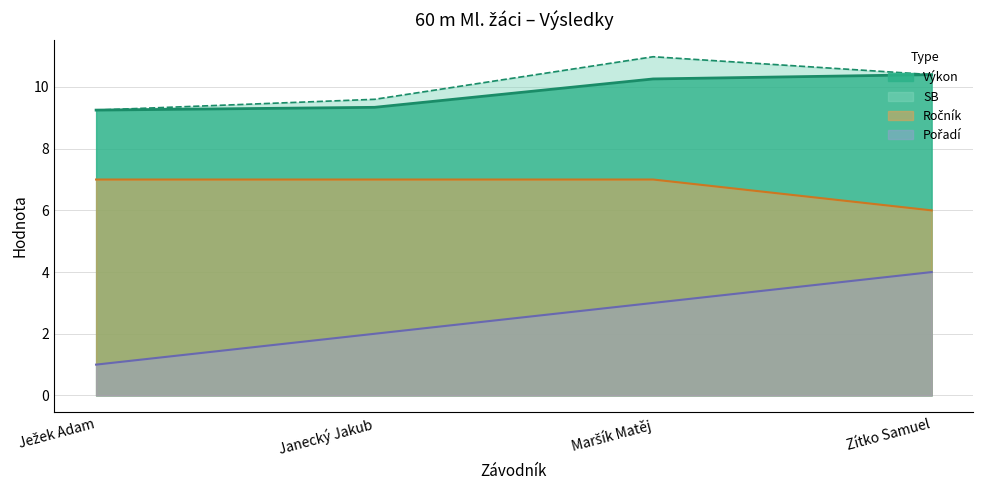

Is it true that Pořadí equals 1.3 at Janecký Jakub?

False